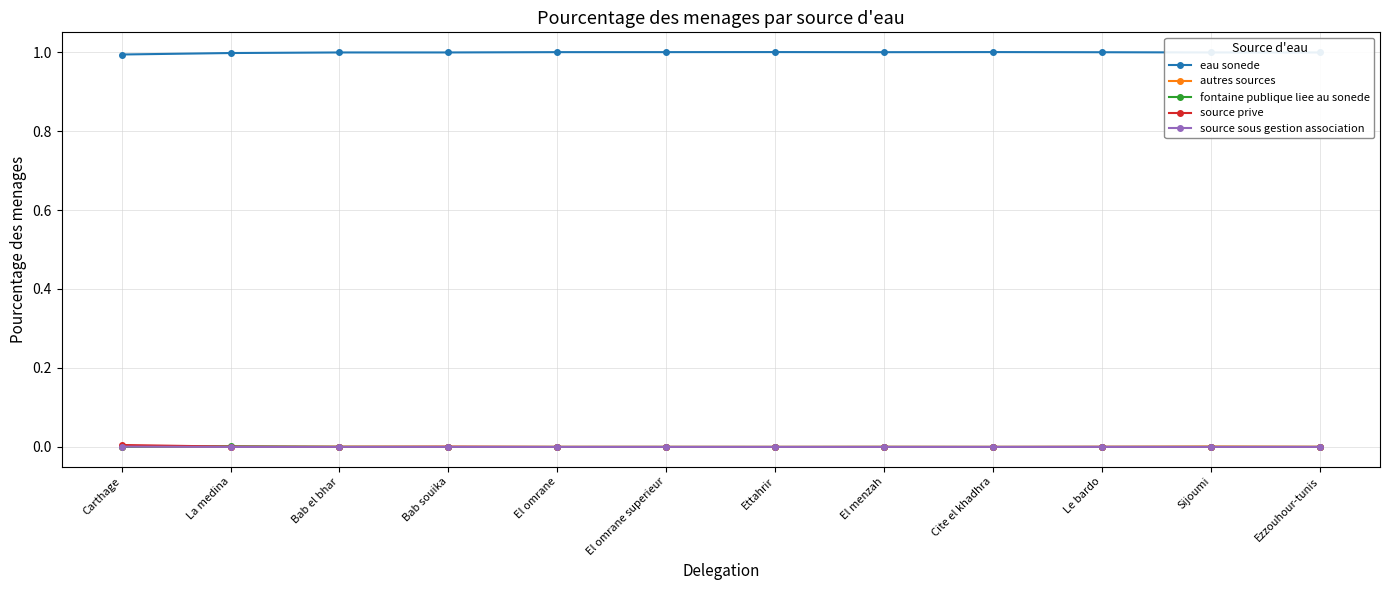

Is the value of eau sonede at El menzah greater than the value of source sous gestion association at El omrane?

Yes